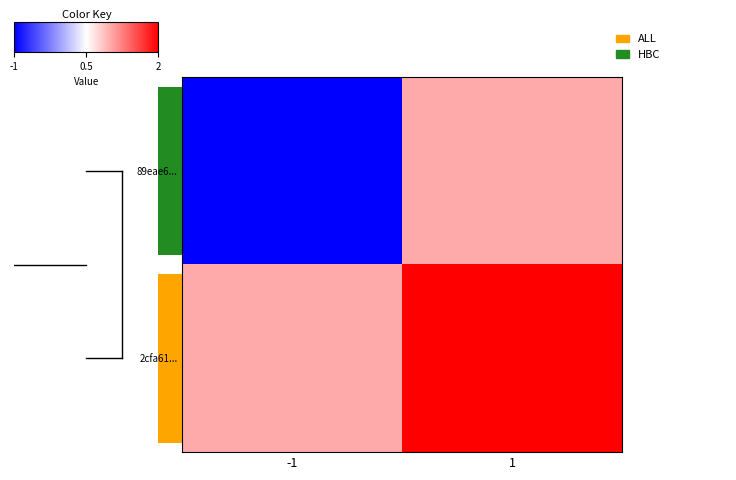

What is the difference between the maximum and minimum values in the 89eae6... series?

2